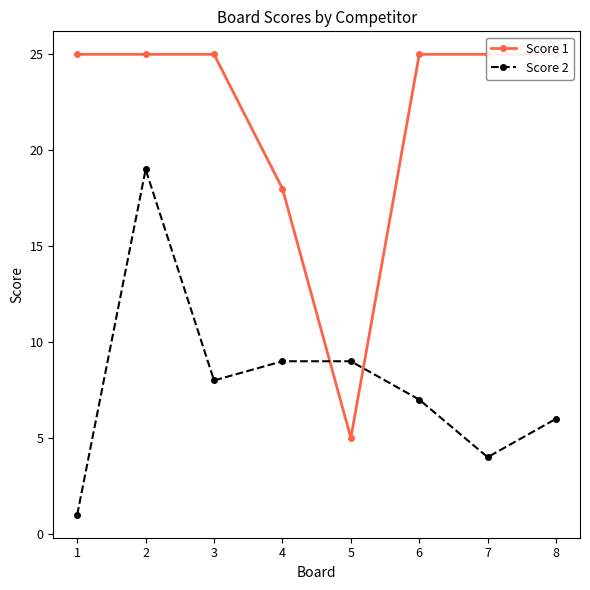

Where do Score 2 and Score 1 first cross each other?

4 and 5